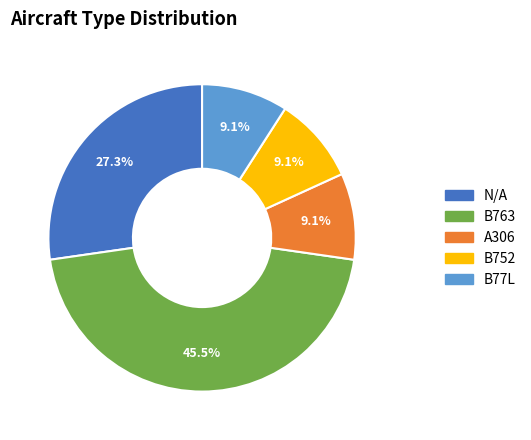

Is there a majority slice in this chart?

No